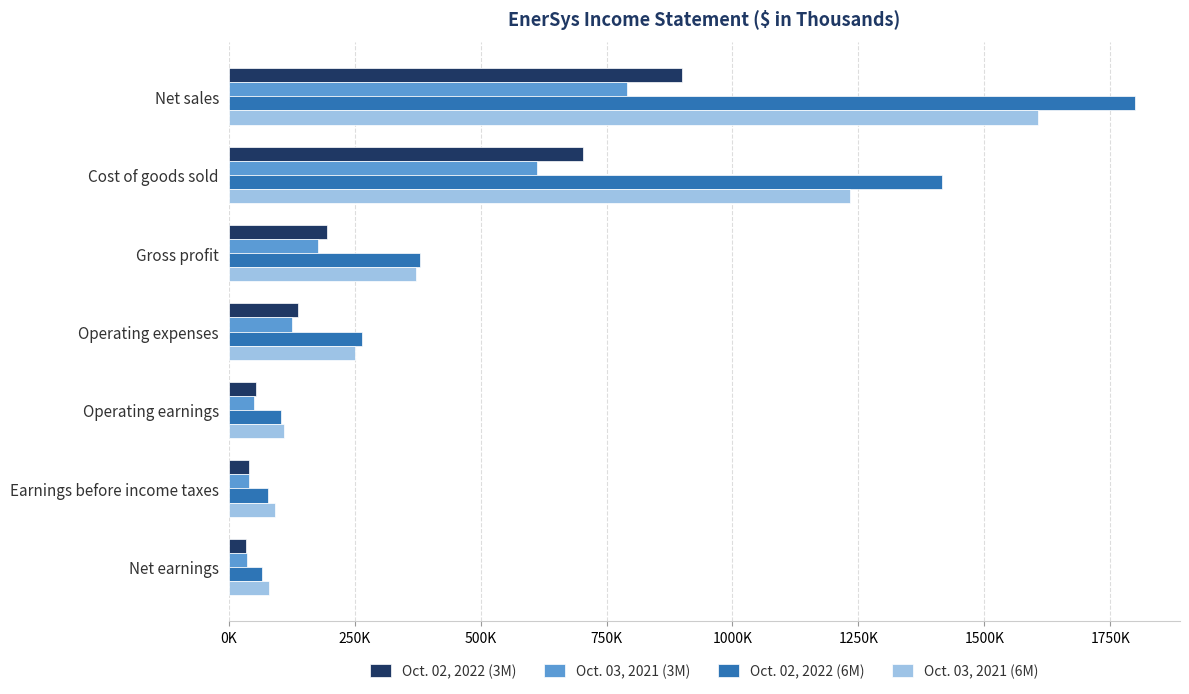

What are all the series names shown in the legend?

Oct. 02, 2022 (3M), Oct. 03, 2021 (3M), Oct. 02, 2022 (6M), Oct. 03, 2021 (6M)